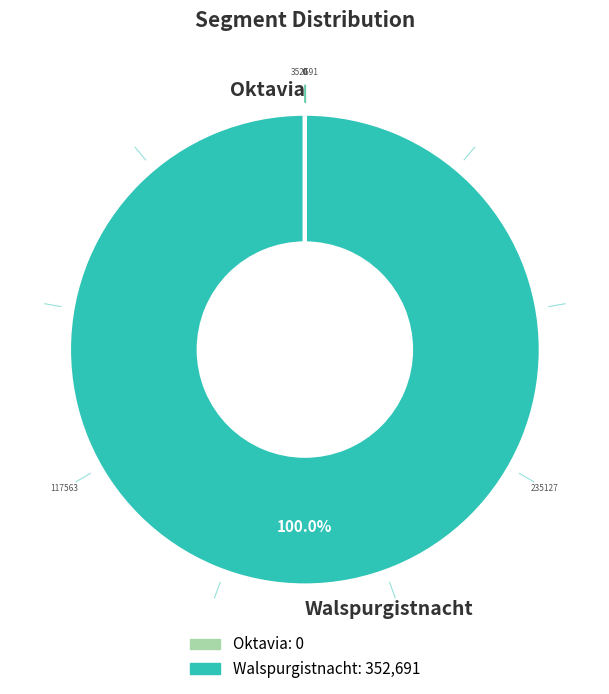

Is there a majority slice in this chart?

Yes